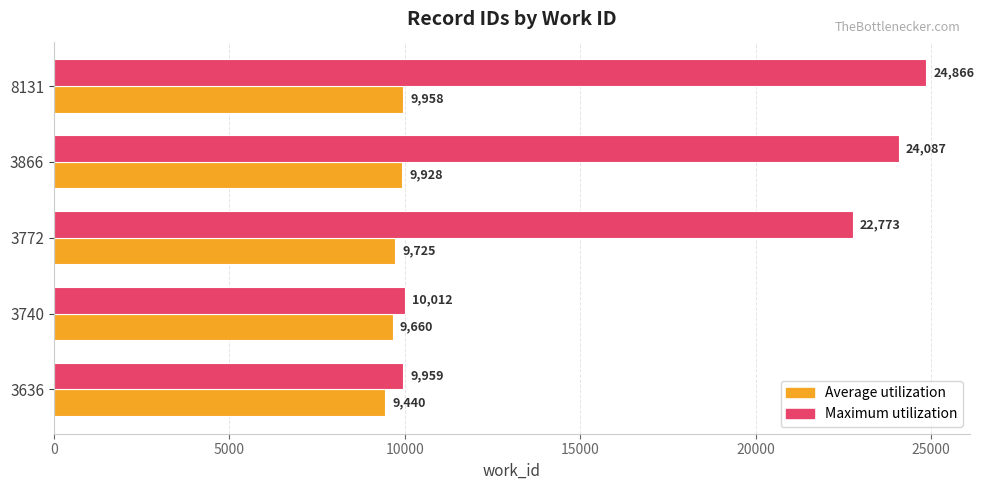

List the series in order of their peak value, lowest first.

Average utilization, Maximum utilization